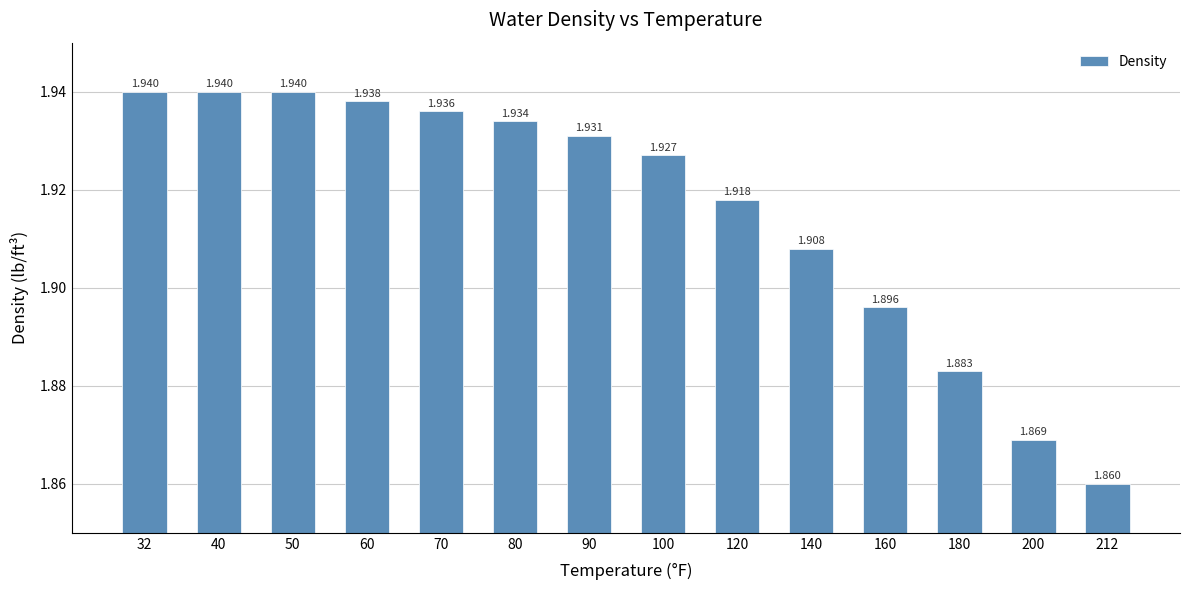

How many bars are there in total?

14